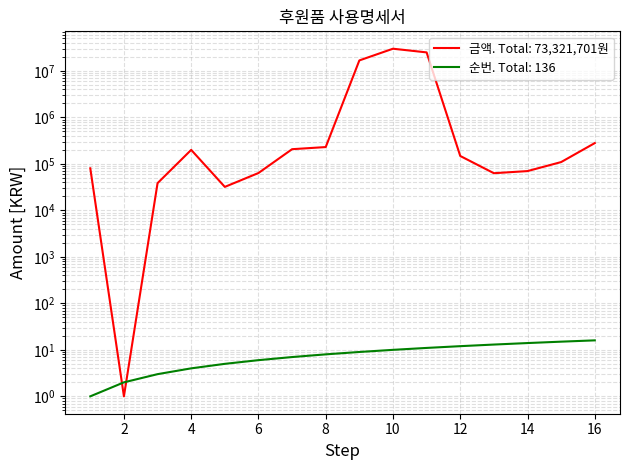

At which label does 금액 (Amount) first exceed 147900?

4